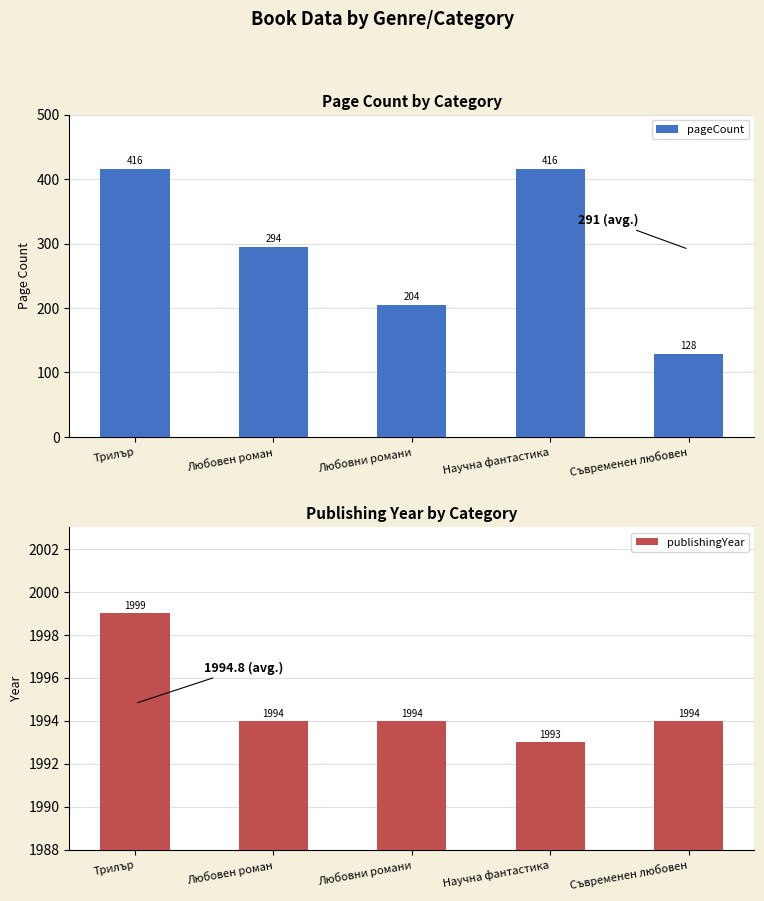

True or false: pageCount has a value of 156 at Любовен роман.

False